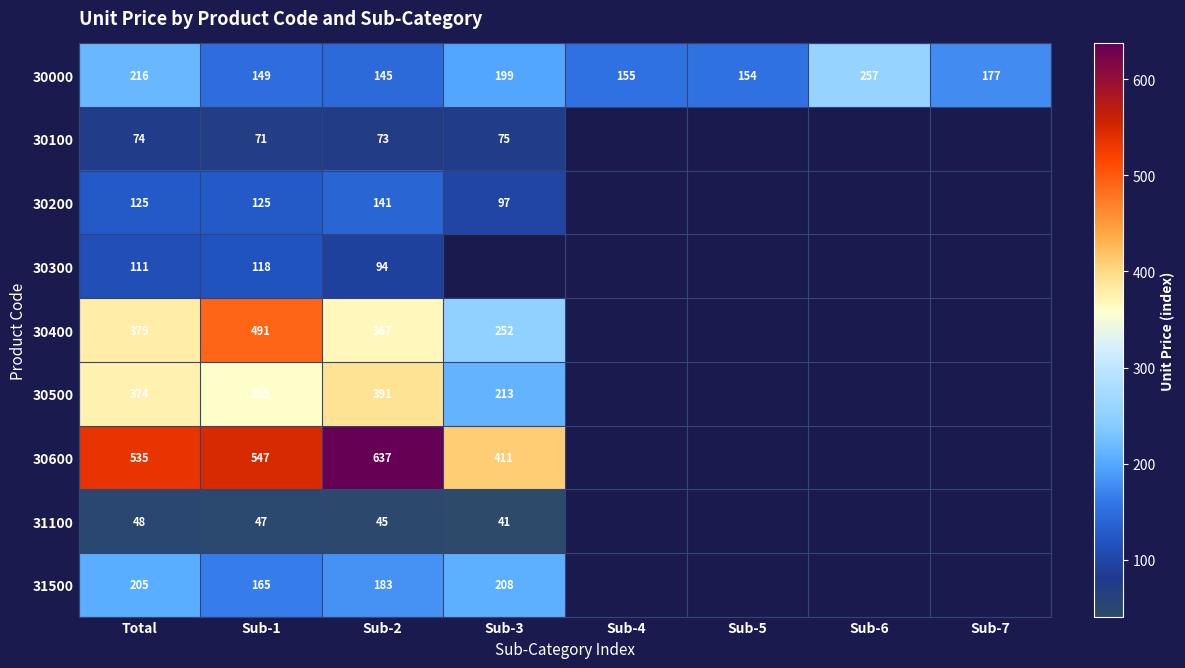

Which category has the lowest value in the 30000 series?

Sub-2